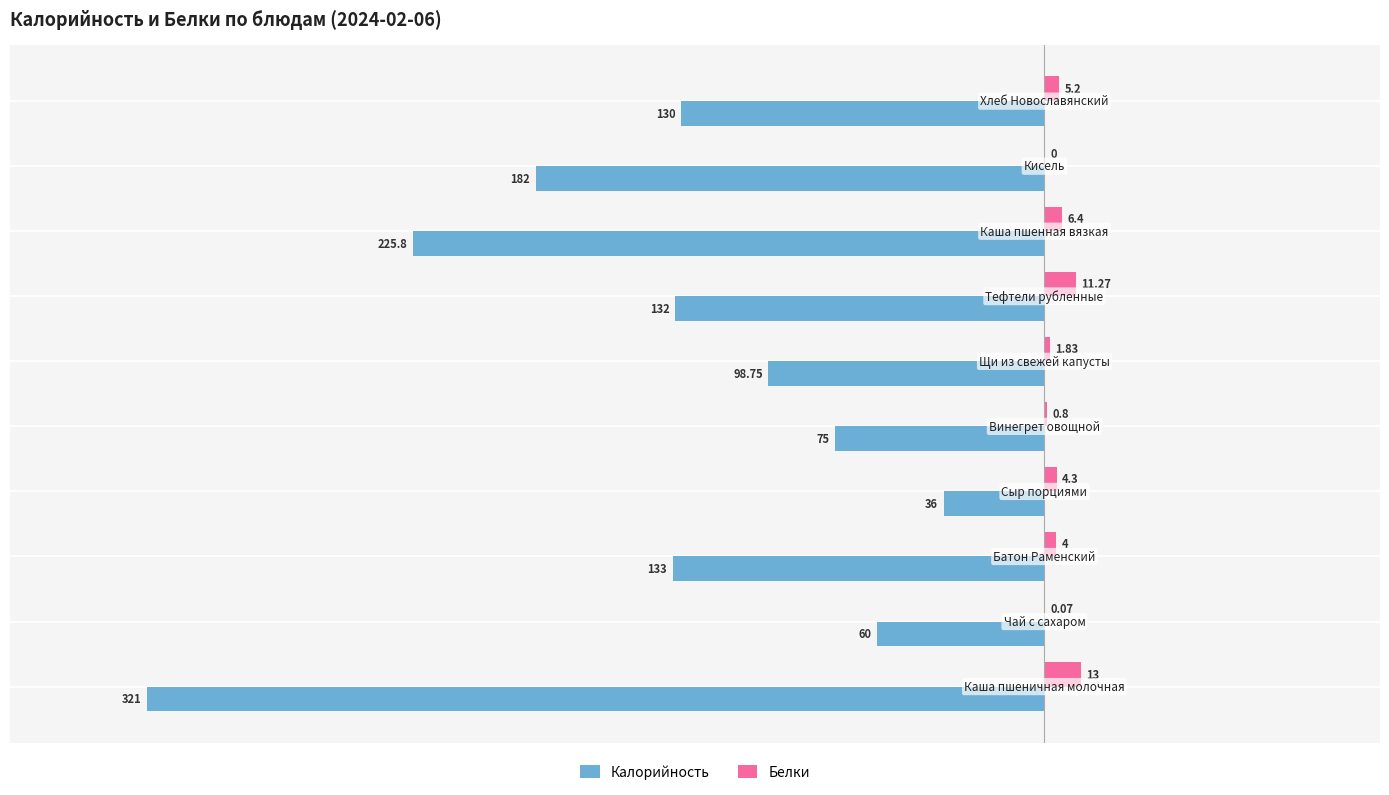

Which series has the largest total across all categories?

Белки